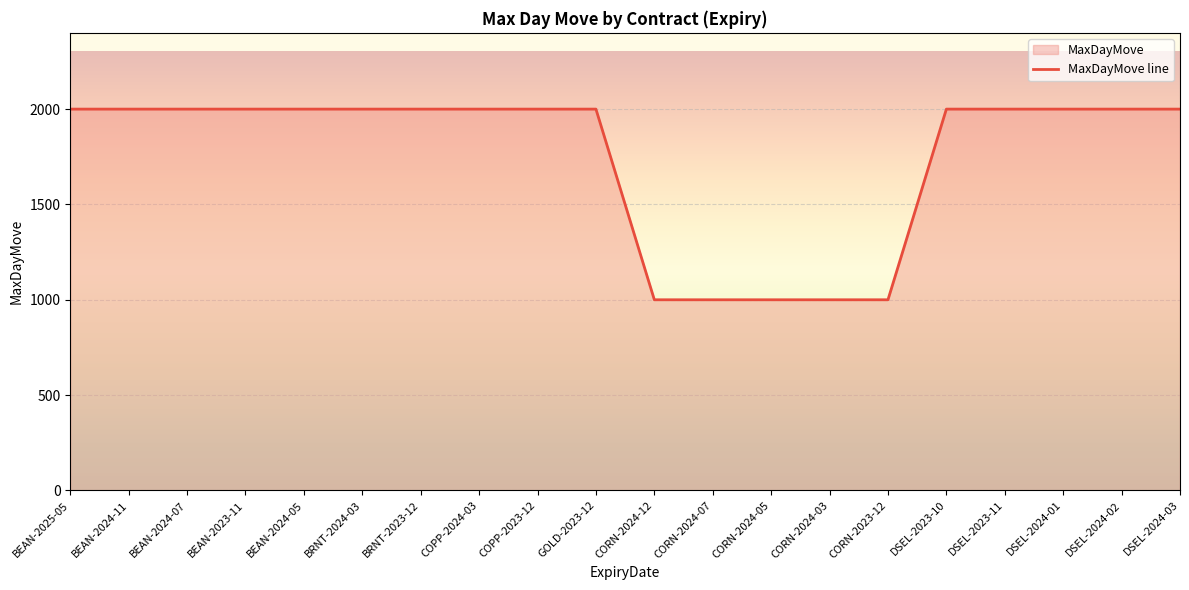

How many lines are shown in the chart?

1